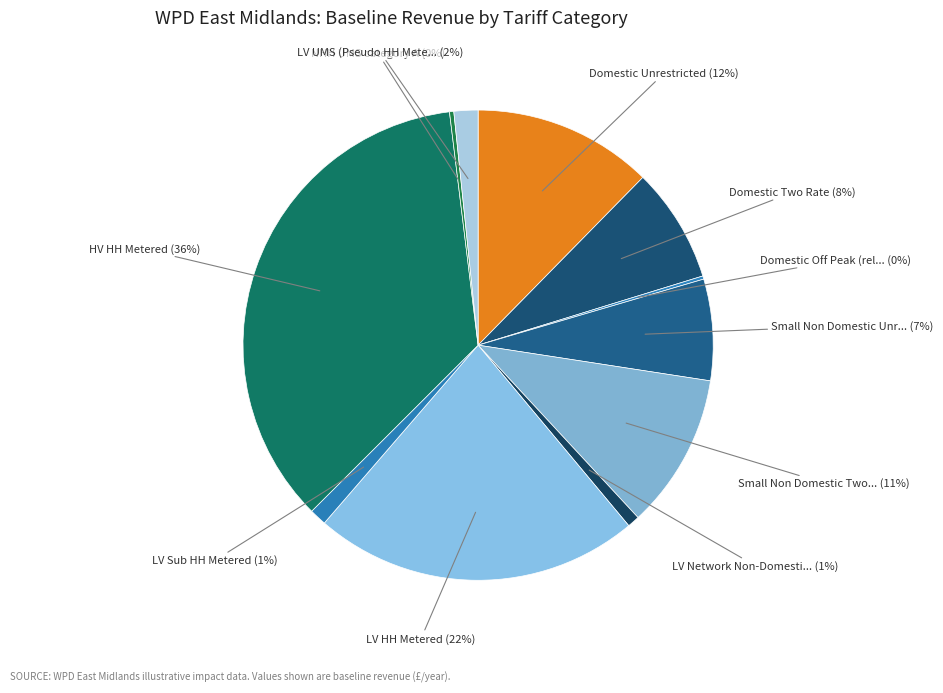

Which slice is the smallest?

Domestic Off Peak (related MPAN)